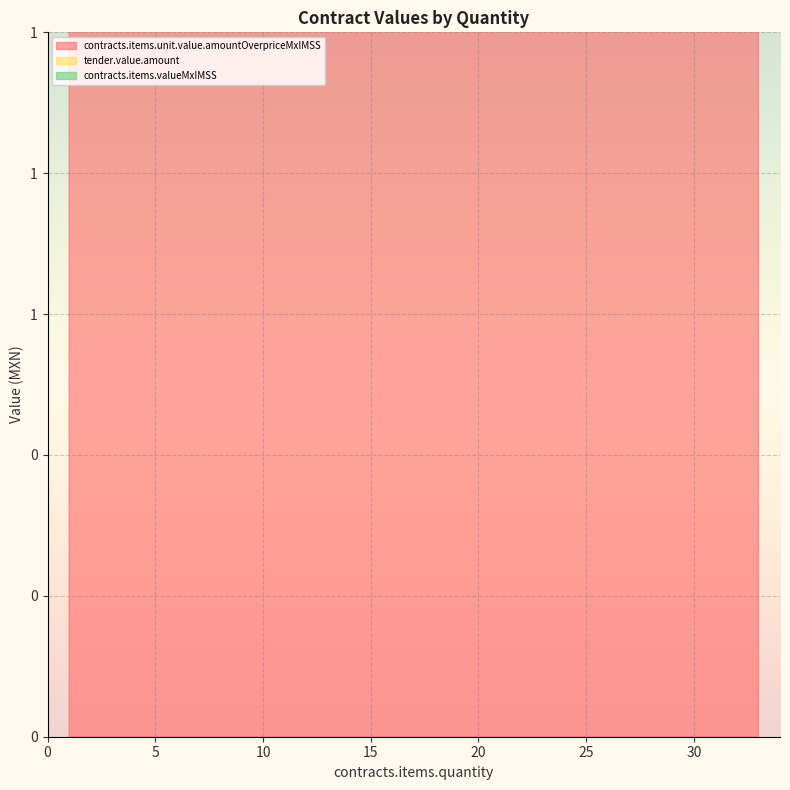

How many interior local peaks does the contracts.items.valueMxIMSS series have?

1